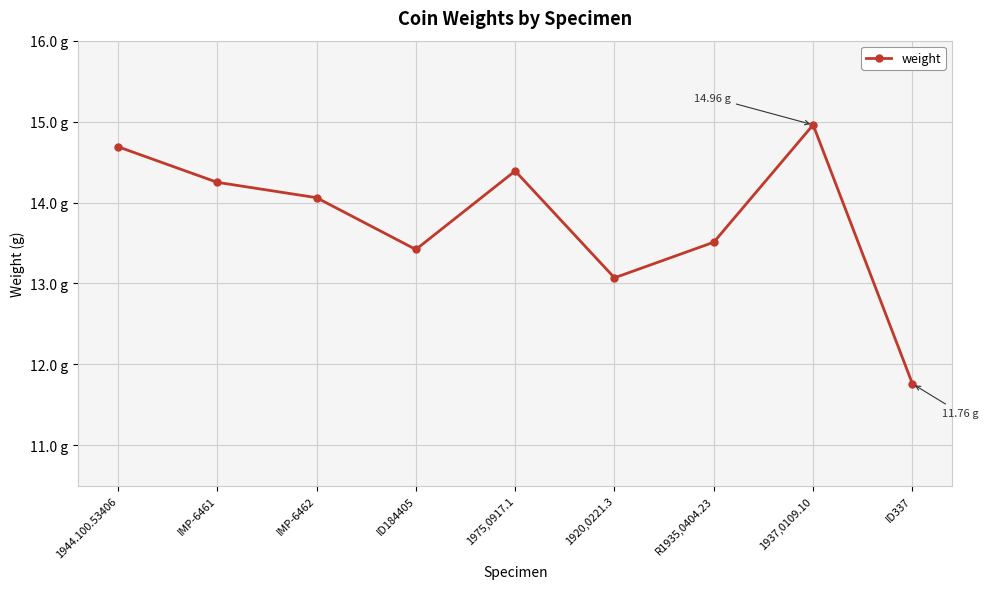

How many points are higher than both their immediate neighbors (excluding endpoints)?

2